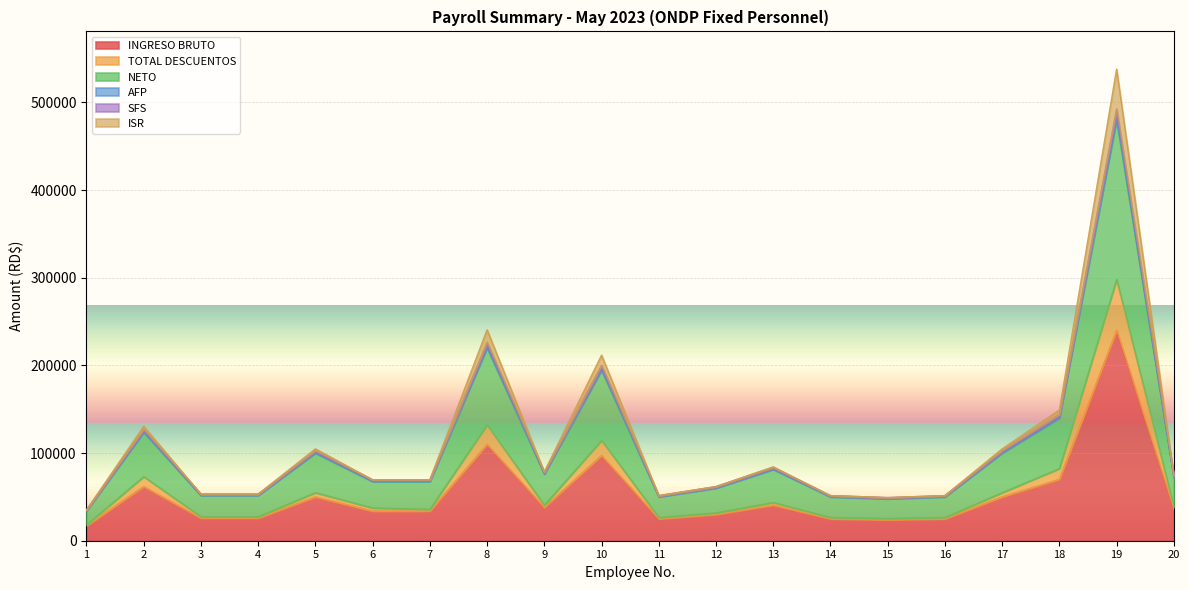

What is the minimum value for INGRESO BRUTO?

17000.0